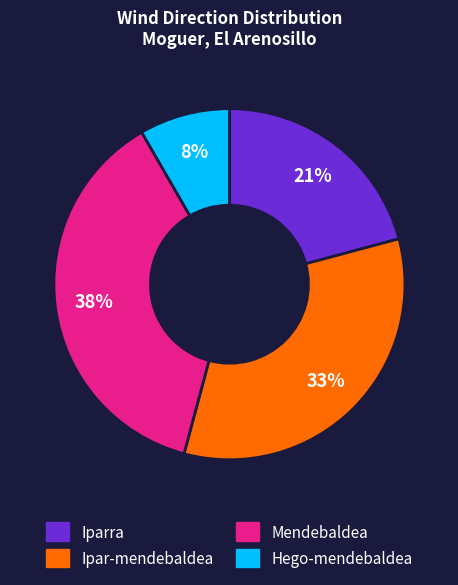

Does Hego-mendebaldea represent more than half of the total?

No